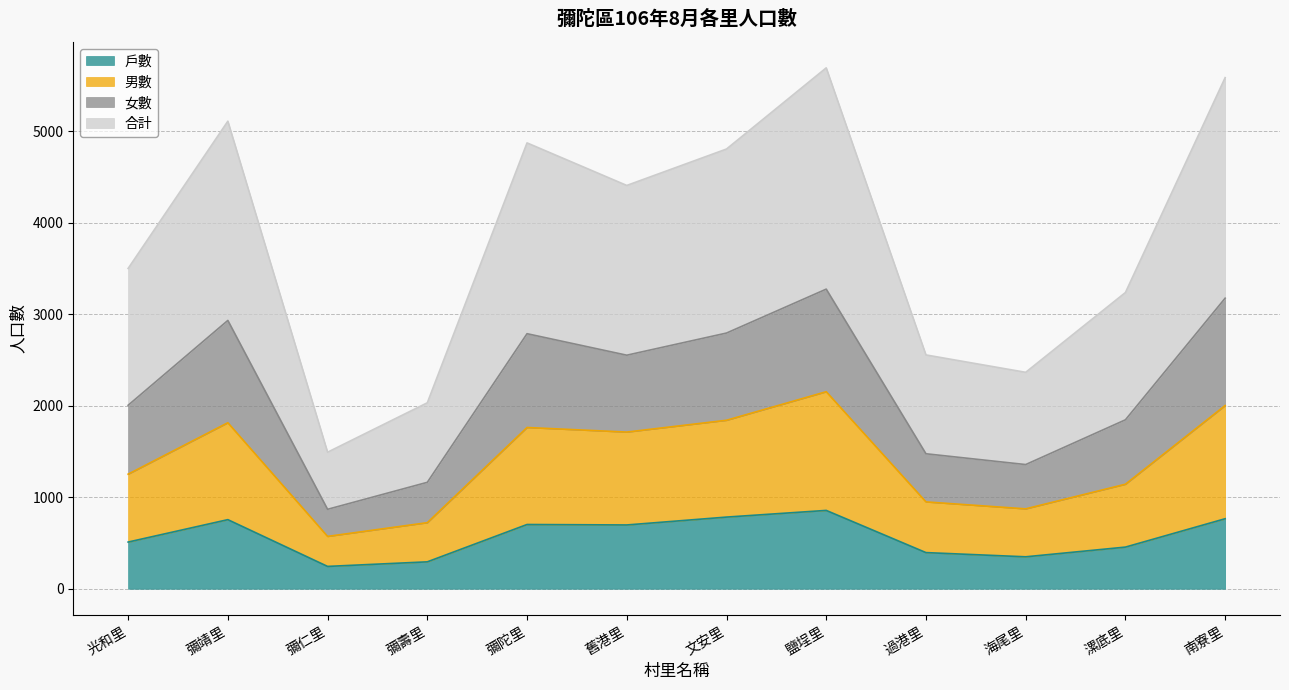

What is the maximum value shown in the chart?

5692